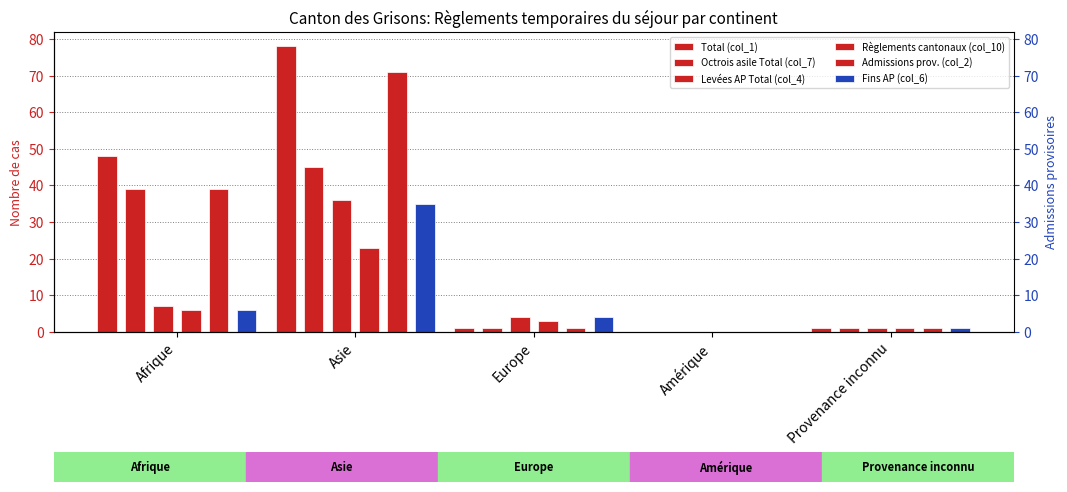

What is the difference between the Levées AP Total (col_4) values at Asie and Provenance inconnu?

35